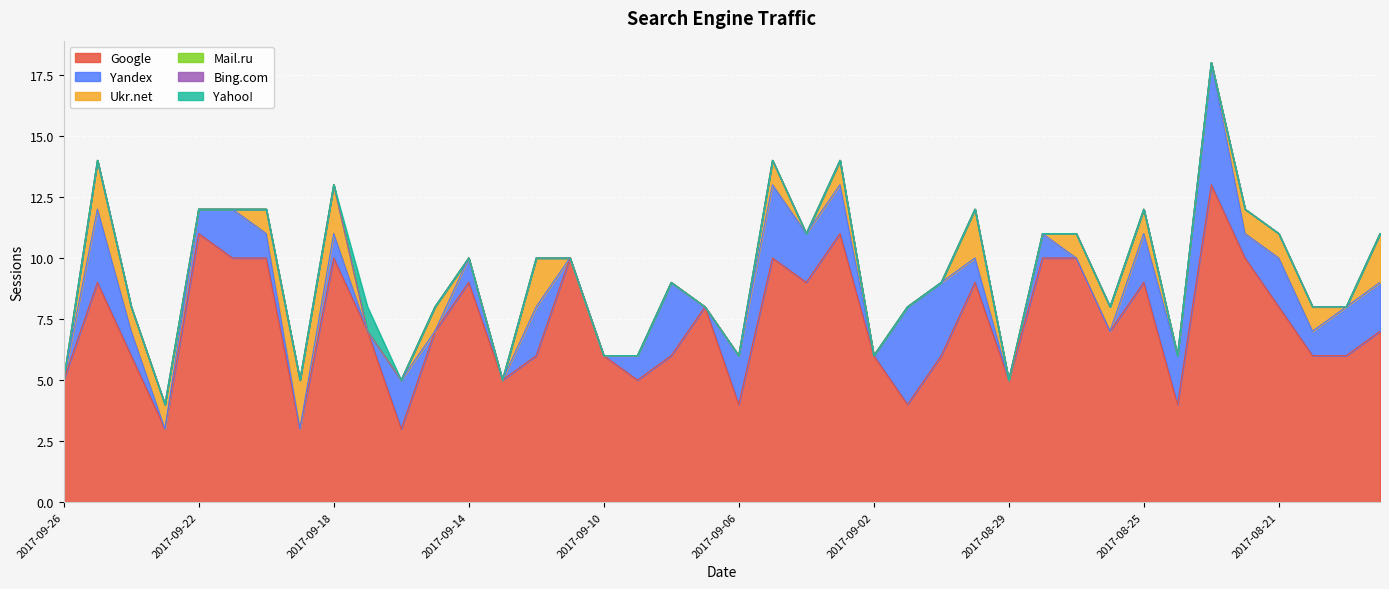

What is the greatest value displayed?

13